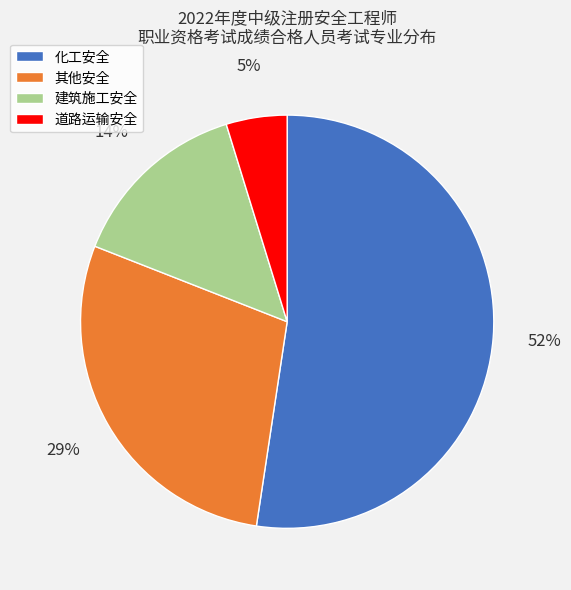

Rank the categories by value from highest to lowest.

化工安全, 其他安全, 建筑施工安全, 道路运输安全